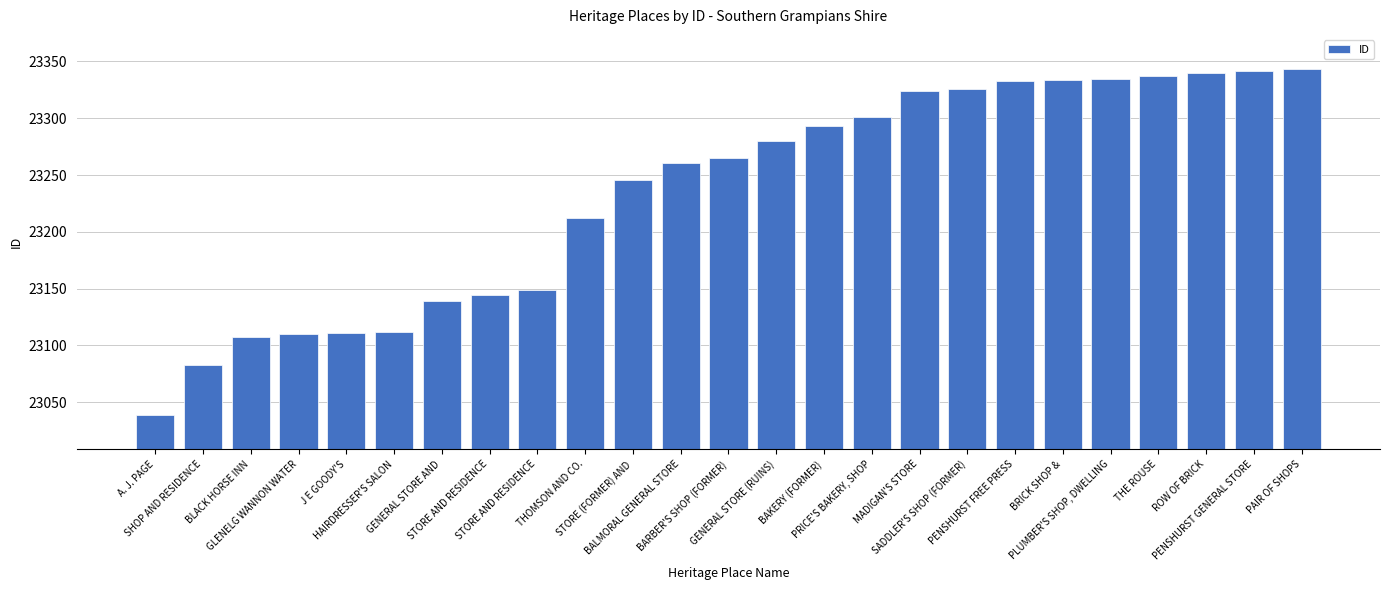

What is the label of the 16th bar from the left?

PRICE'S BAKERY, SHOP